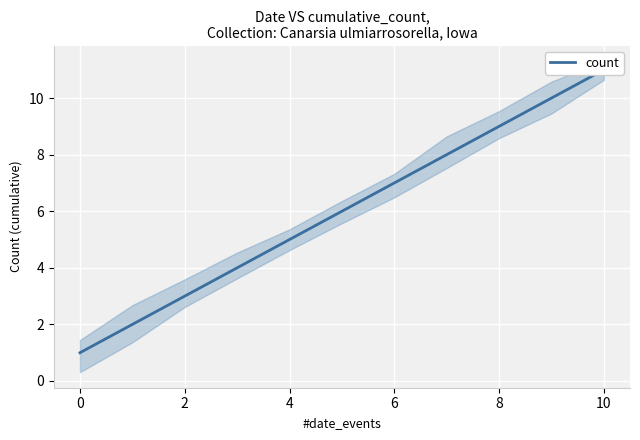

Which category has the highest value across all series?

10